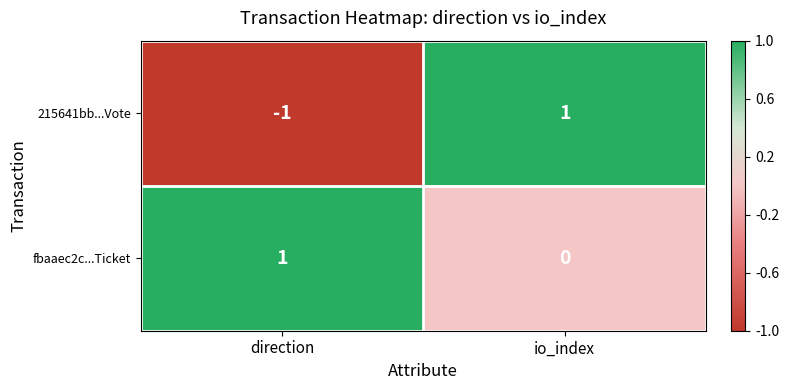

At which label is 215641bb...Vote closest to 0?

direction